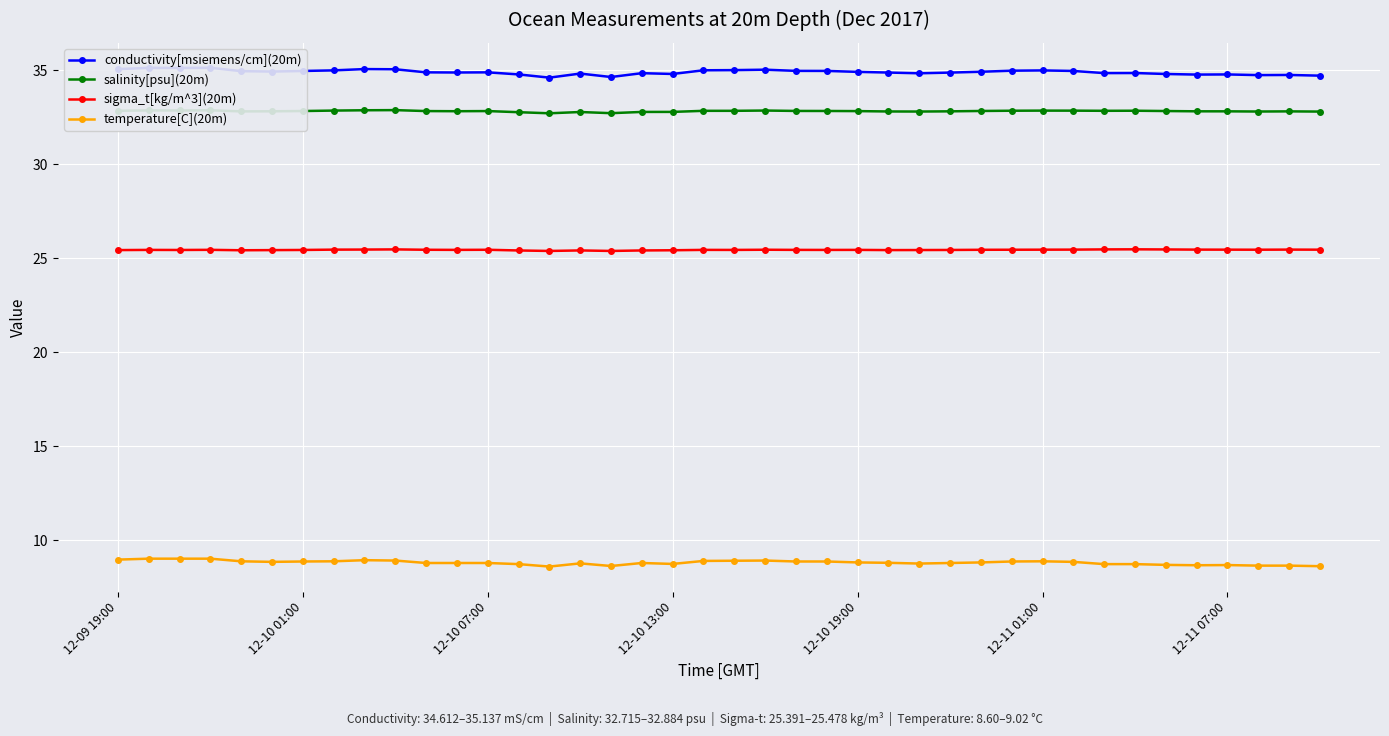

Between 21 and 29, which series saw the biggest shift?

conductivity[msiemens/cm](20m)